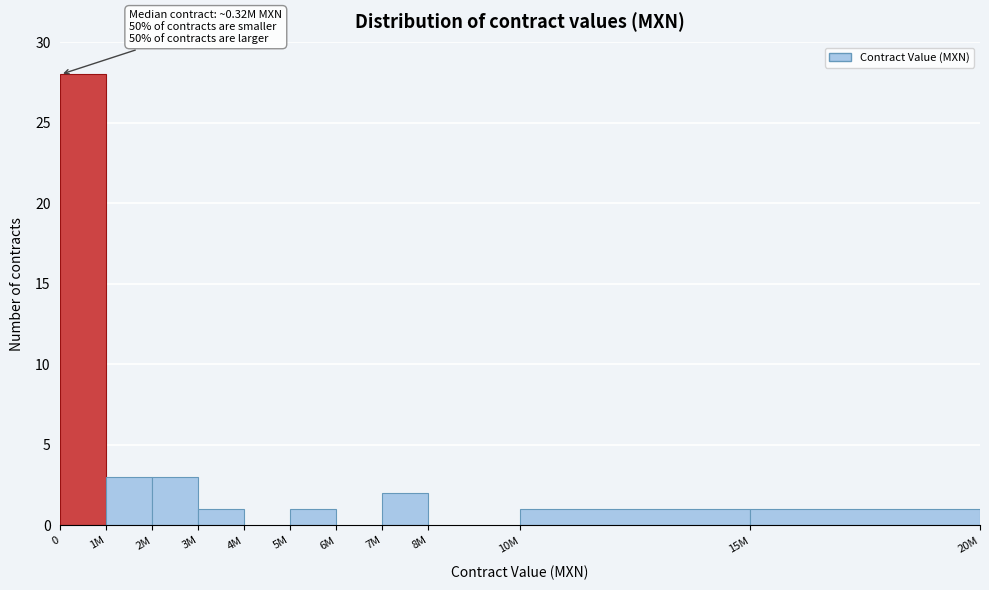

Reading left to right, what are all the values shown in this chart?

0=28	1M=3	2M=3	3M=1	4M=0	5M=1	6M=0	7M=2	8M=0	10M=1	15M=1